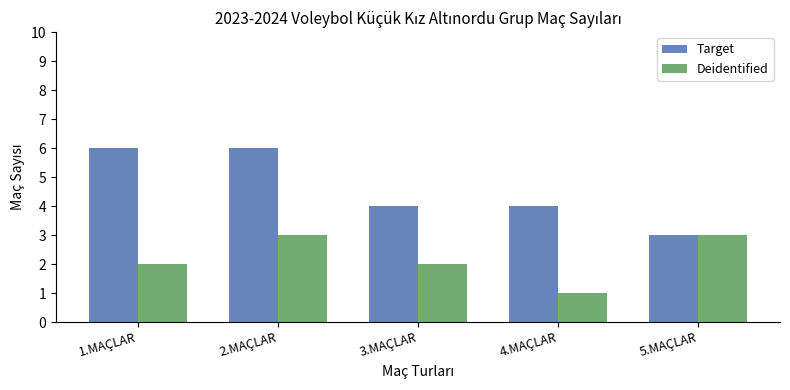

Reading right to left, list all the values displayed in this chart.

Target: 3	4	4	6	6
Deidentified: 3	1	2	3	2